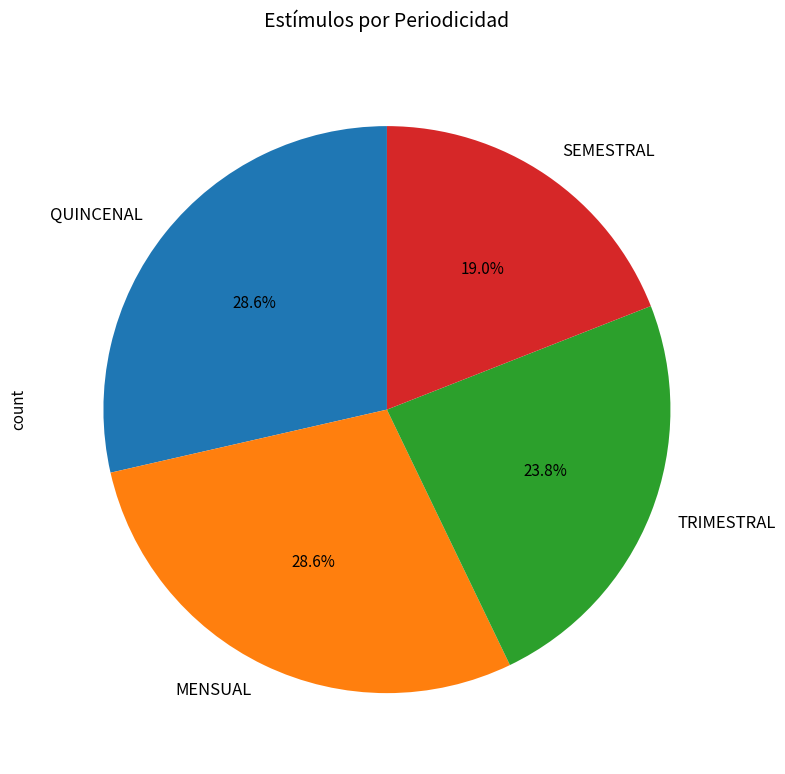

To the nearest percent, what portion does MENSUAL represent?

29%